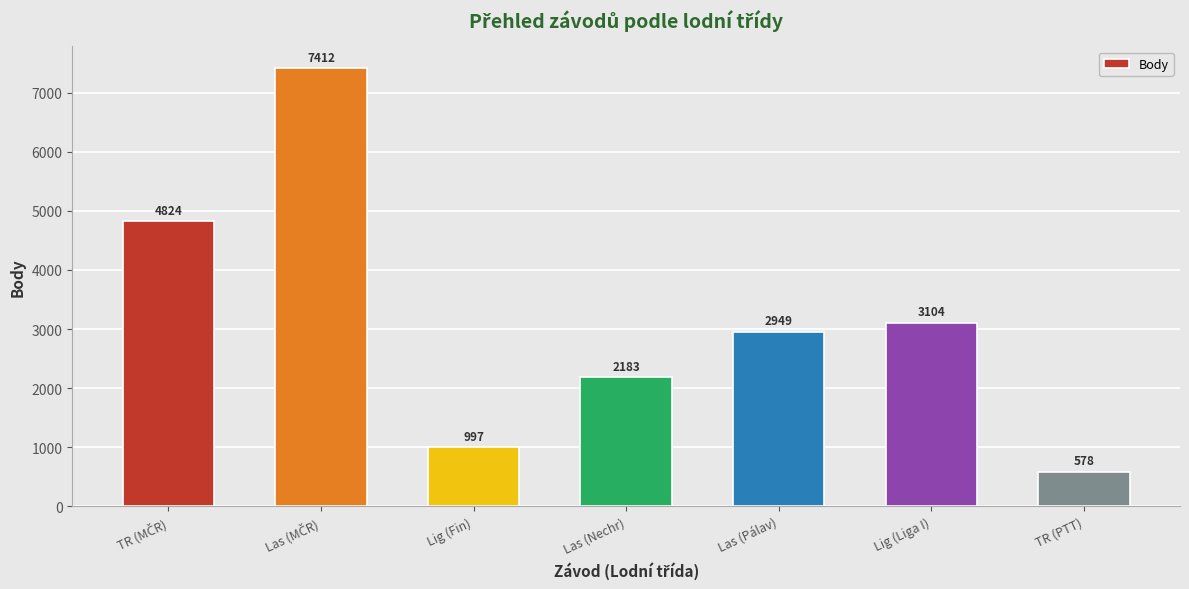

What is the label of the 3rd bar from the right?

Las (Pálav)